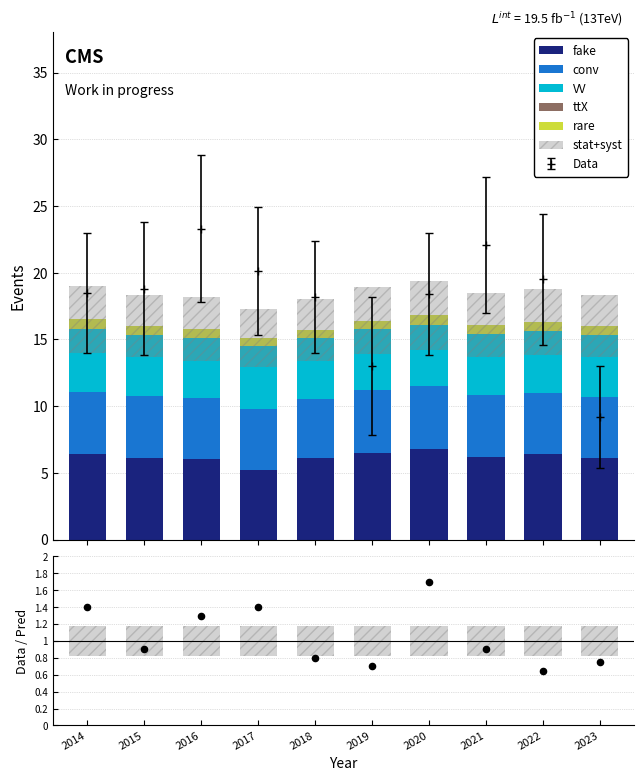

Which series has the largest total across all categories?

fake